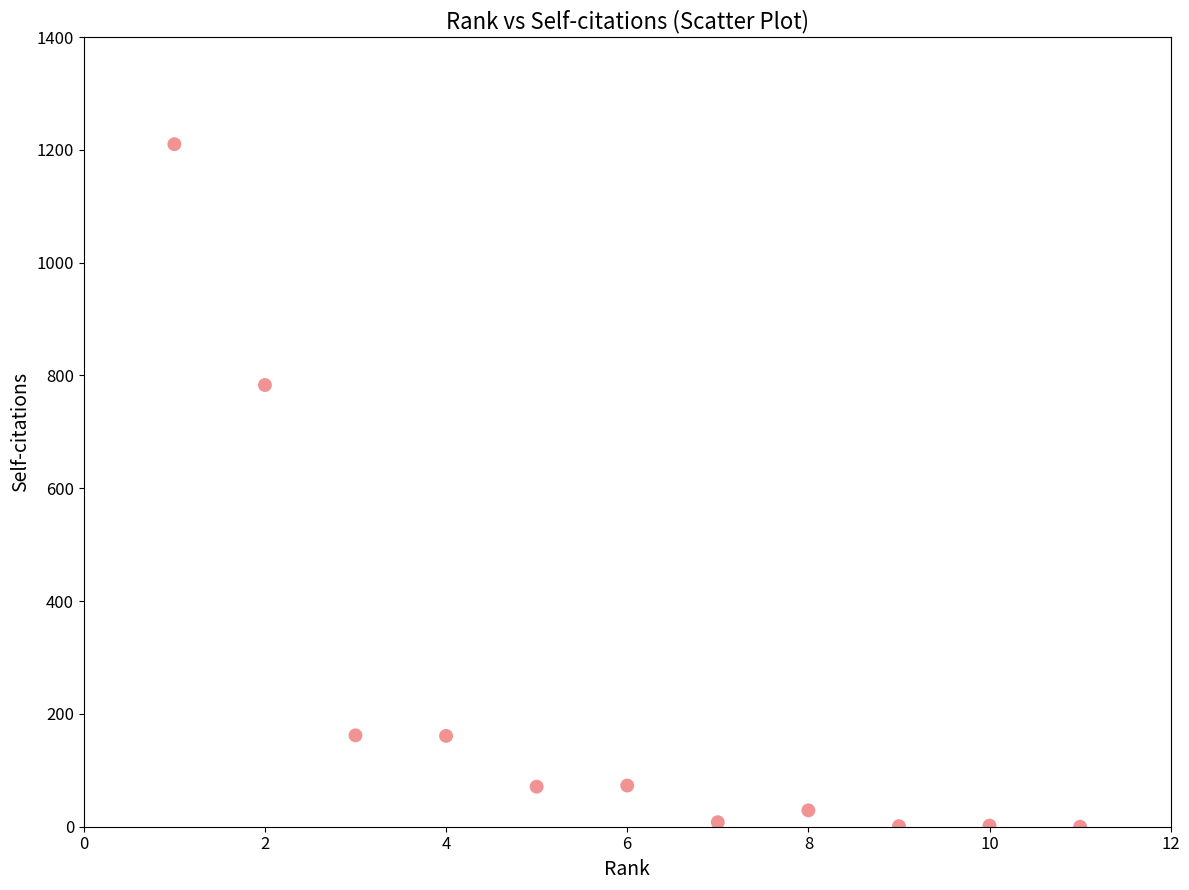

What is the range of Y values (max minus min)?

1210